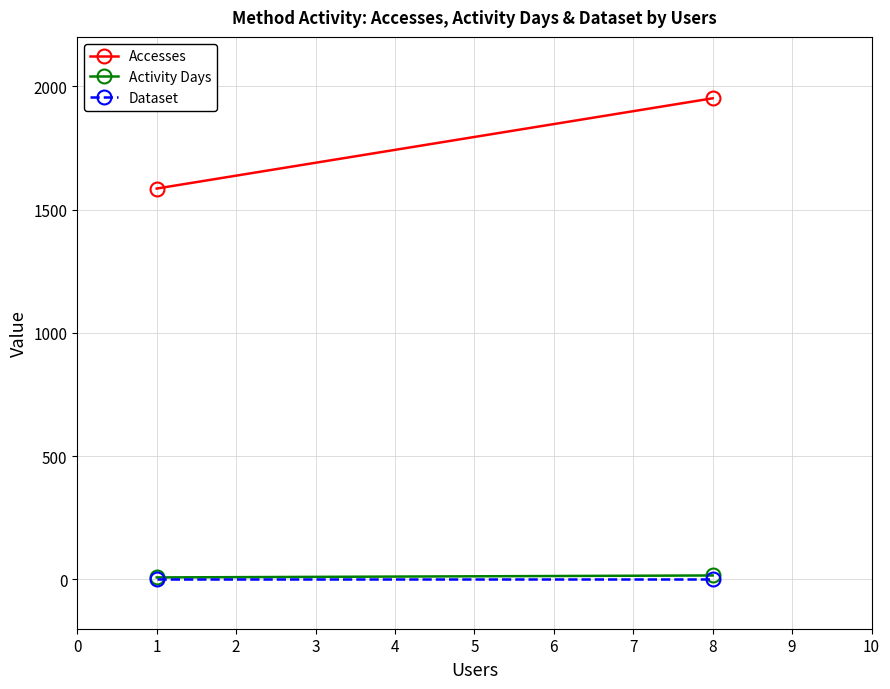

What is the approximate value of Dataset at 1?

1